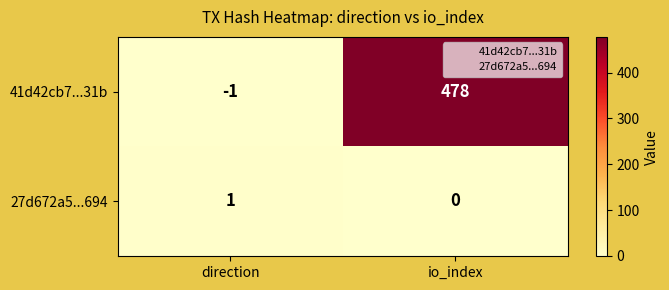

What is the sum of all 41d42cb7...31b values?

477